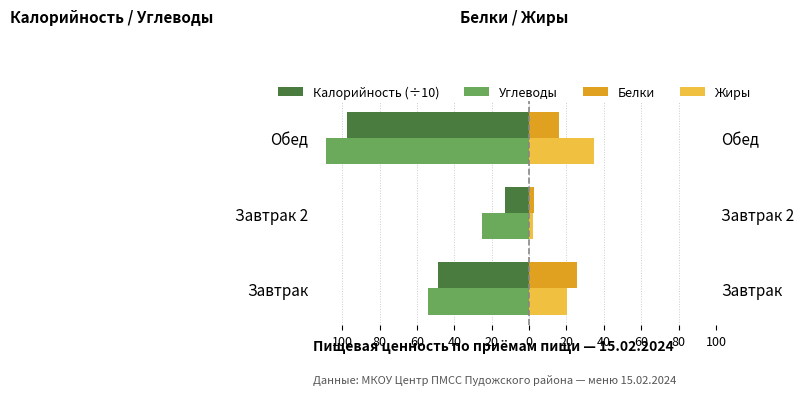

What is the difference between the maximum and minimum values in the Углеводы series?

83.2